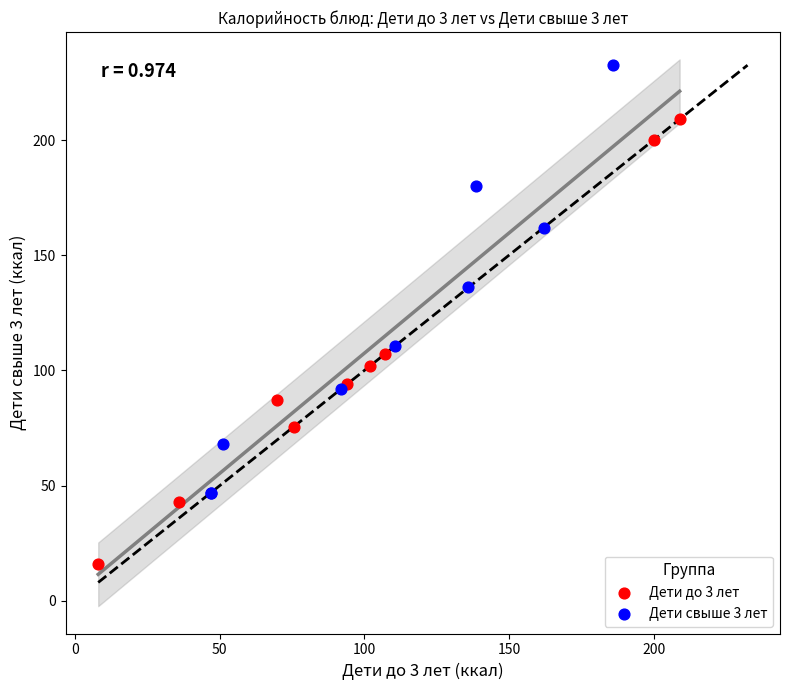

Which series reaches the minimum Y coordinate?

Дети до 3 лет